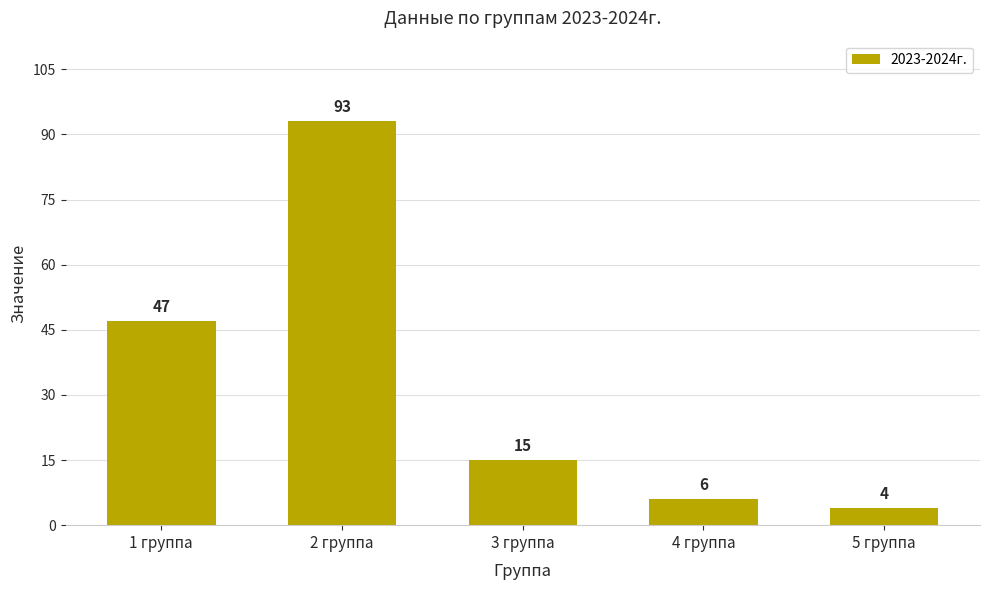

Reading right to left, extract all data points from this chart.

5 группа=4	4 группа=6	3 группа=15	2 группа=93	1 группа=47